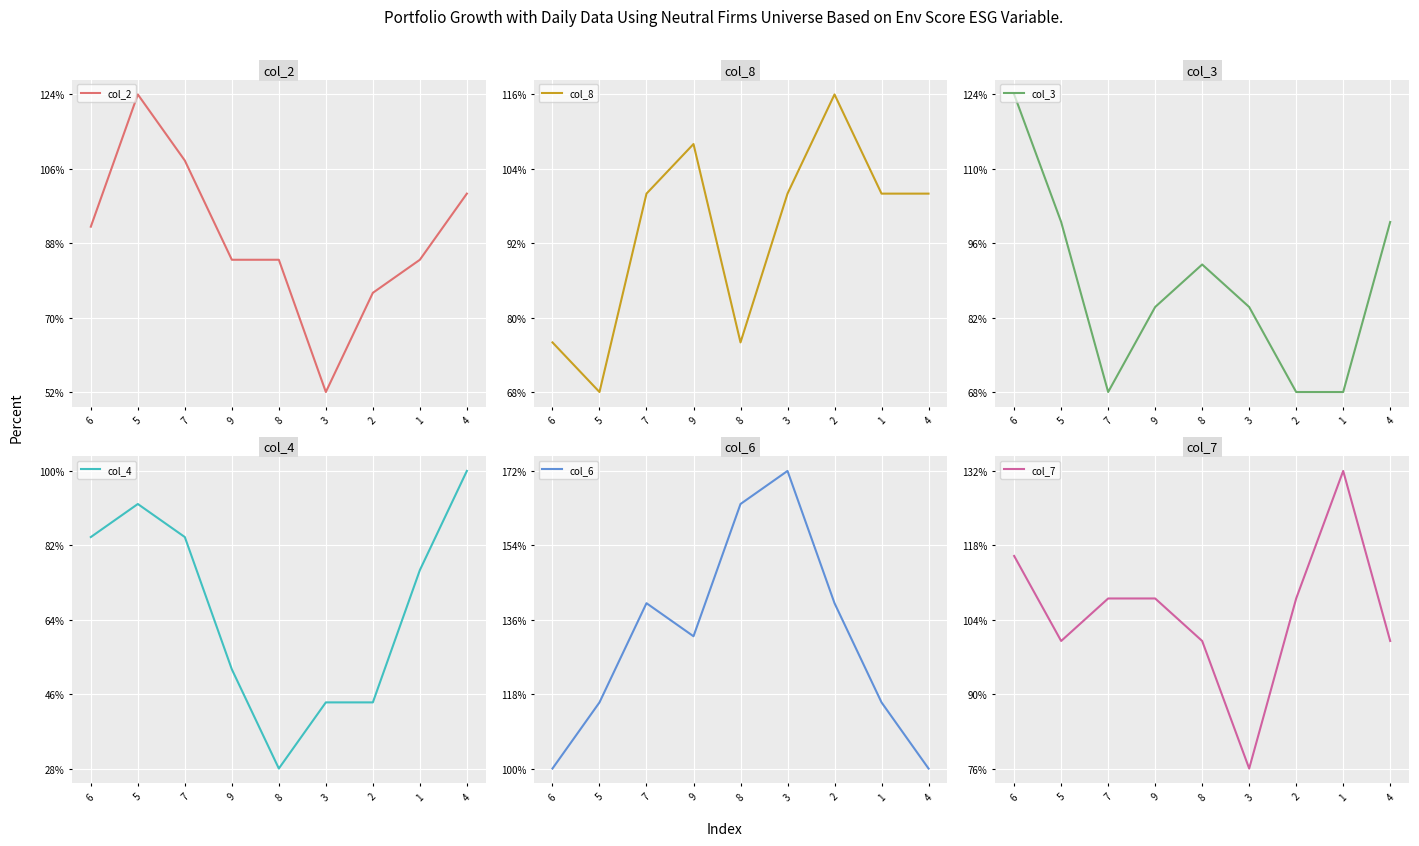

Reading right to left, transcribe all the data shown in this chart.

col_2: 4=100	1=84	2=76	3=52	8=84	9=84	7=108	5=124	6=92
col_8: 4=100	1=100	2=116	3=100	8=76	9=108	7=100	5=68	6=76
col_3: 4=100	1=68	2=68	3=84	8=92	9=84	7=68	5=100	6=124
col_4: 4=100	1=76	2=44	3=44	8=28	9=52	7=84	5=92	6=84
col_6: 4=100	1=116	2=140	3=172	8=164	9=132	7=140	5=116	6=100
col_7: 4=100	1=132	2=108	3=76	8=100	9=108	7=108	5=100	6=116